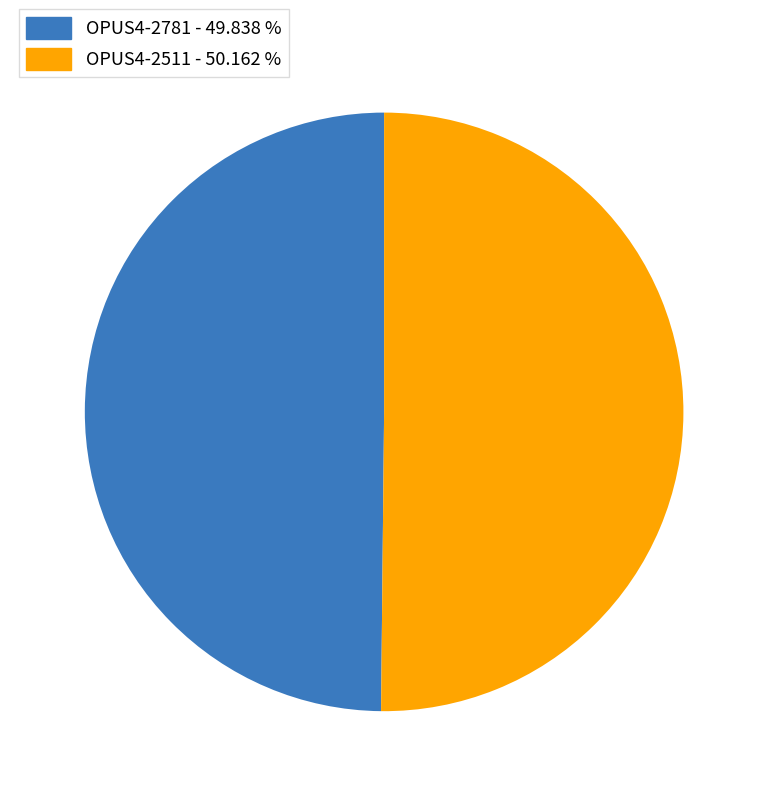

How many slices are in this pie chart?

2